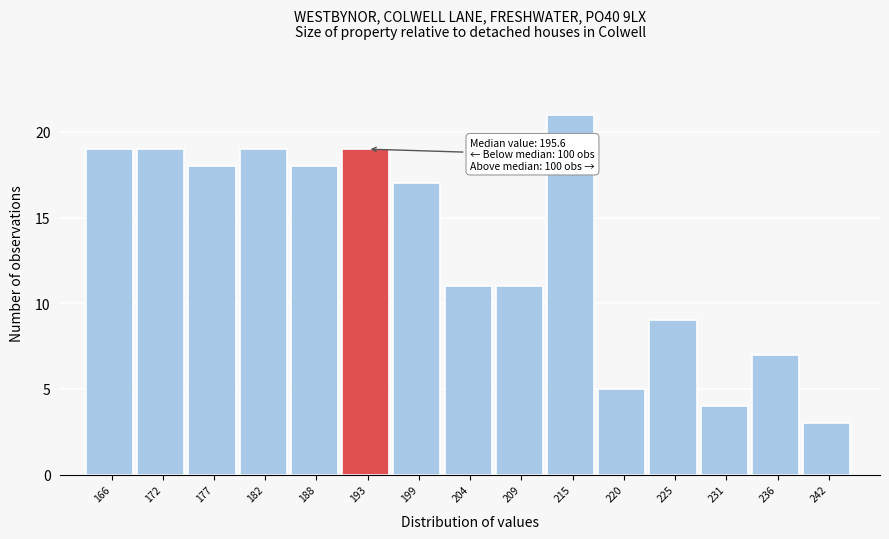

Reading left to right, extract all data points from this chart.

19	19	18	19	18	19	17	11	11	21	5	9	4	7	3